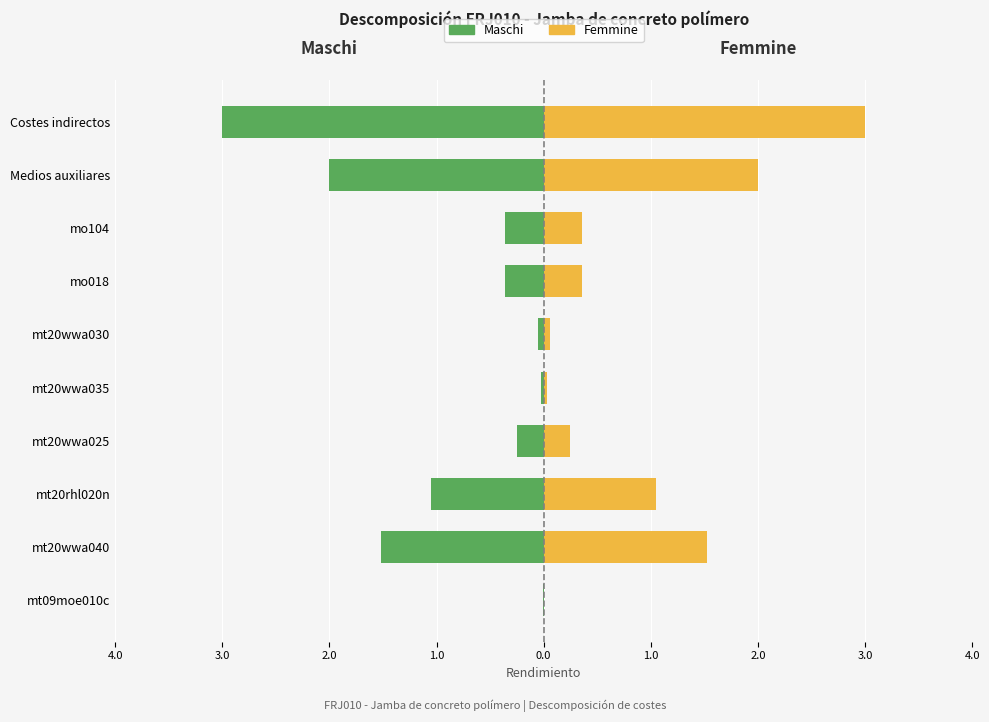

What are all the series names shown in the legend?

Maschi, Femmine